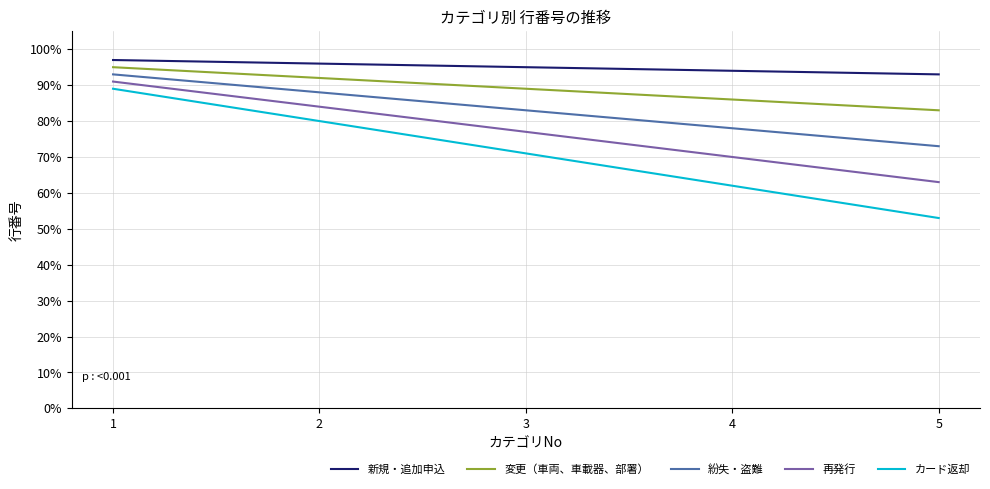

What are all the series names shown in the legend?

新規・追加申込, 変更（車両、車載器、部署）, 紛失・盗難, 再発行, カード返却